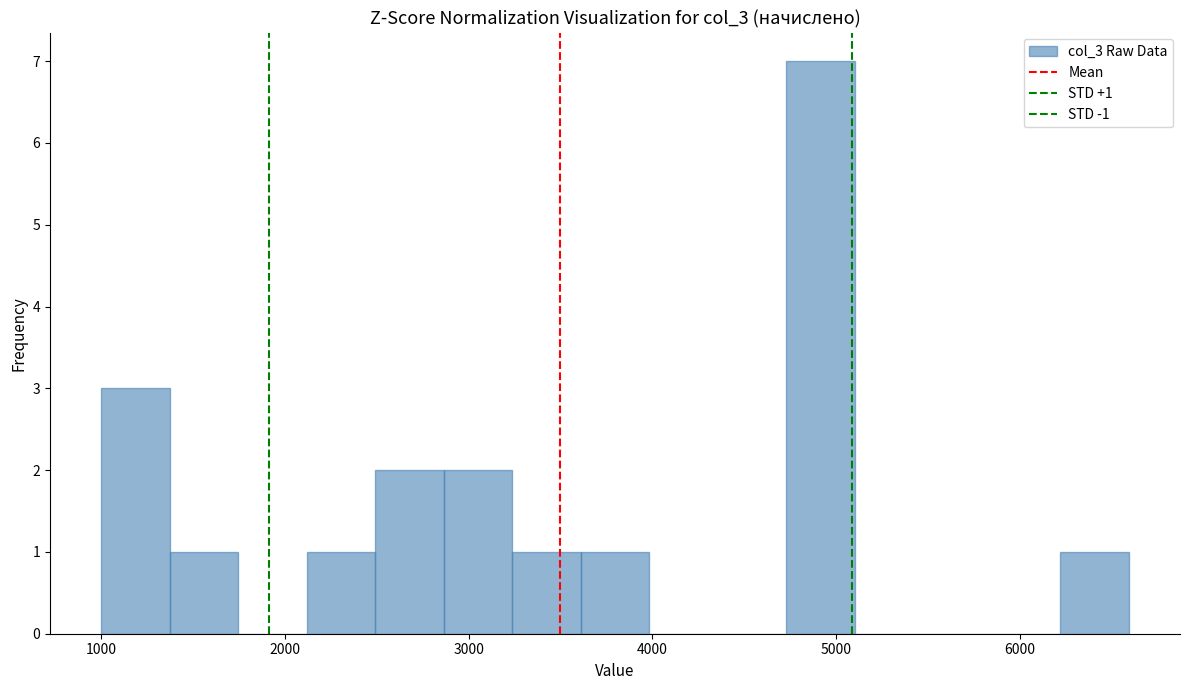

Around what value on the x-axis is the tallest bar? Give the approximate position of its centre, as read against the axis.

4900